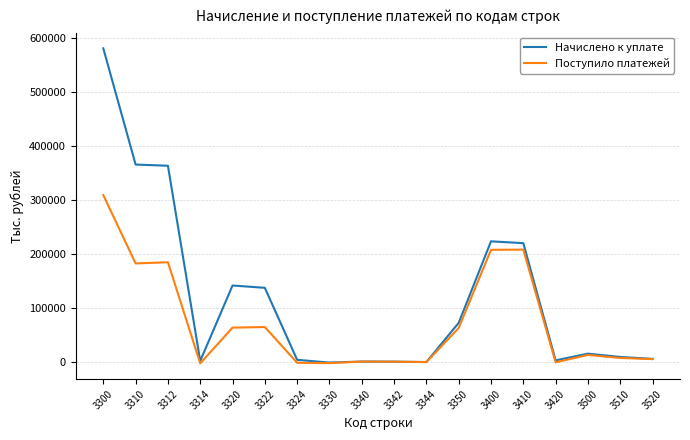

List the series in order of their overall mean, highest first.

Начислено к уплате, Поступило платежей